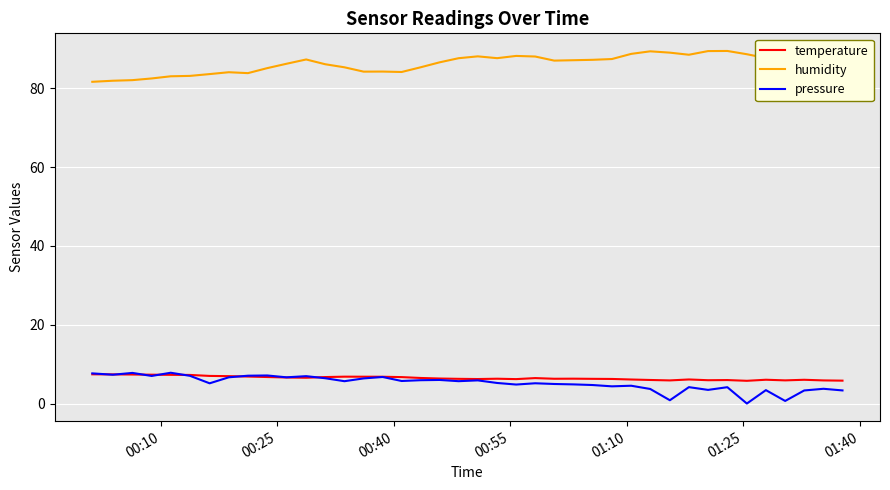

True or false: temperature and humidity intersect in this chart.

False